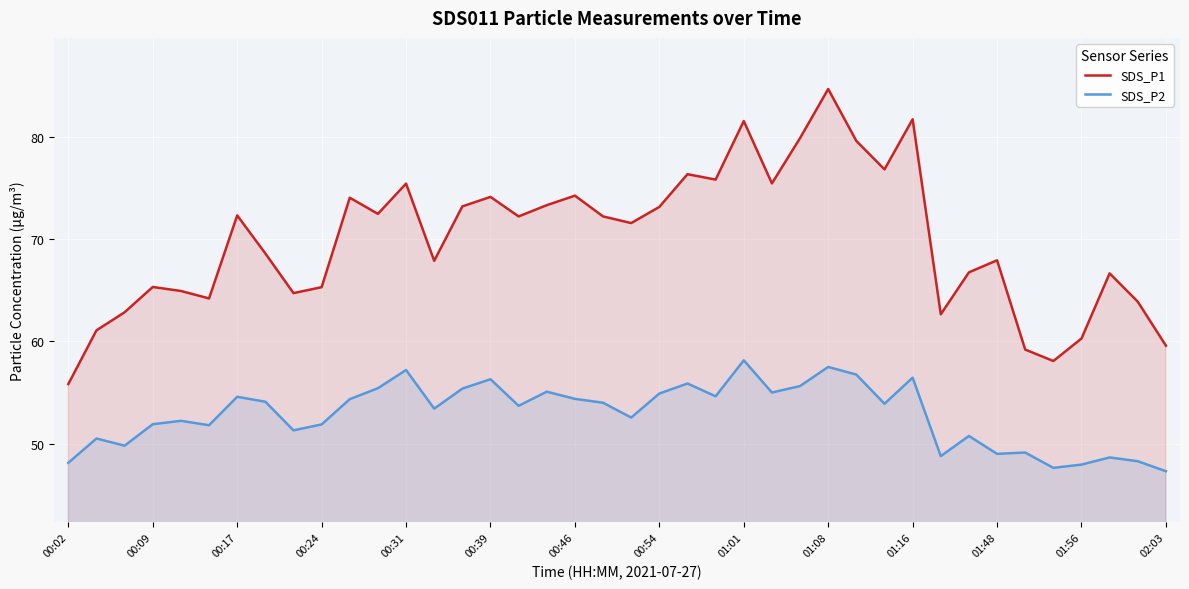

In SDS_P2, how many points are lower than both neighbors (excluding endpoints)?

12